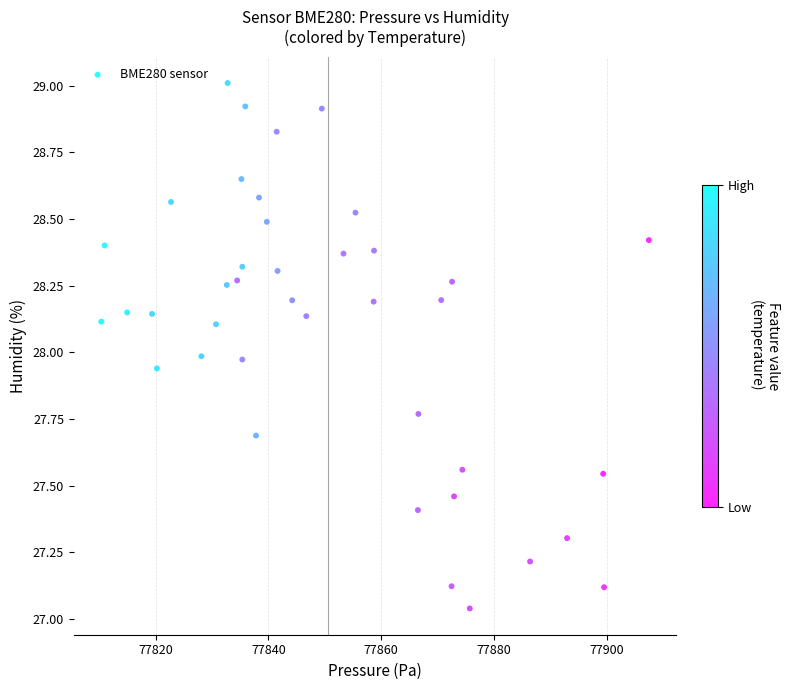

What is the range of Y values (max minus min)?

2.0